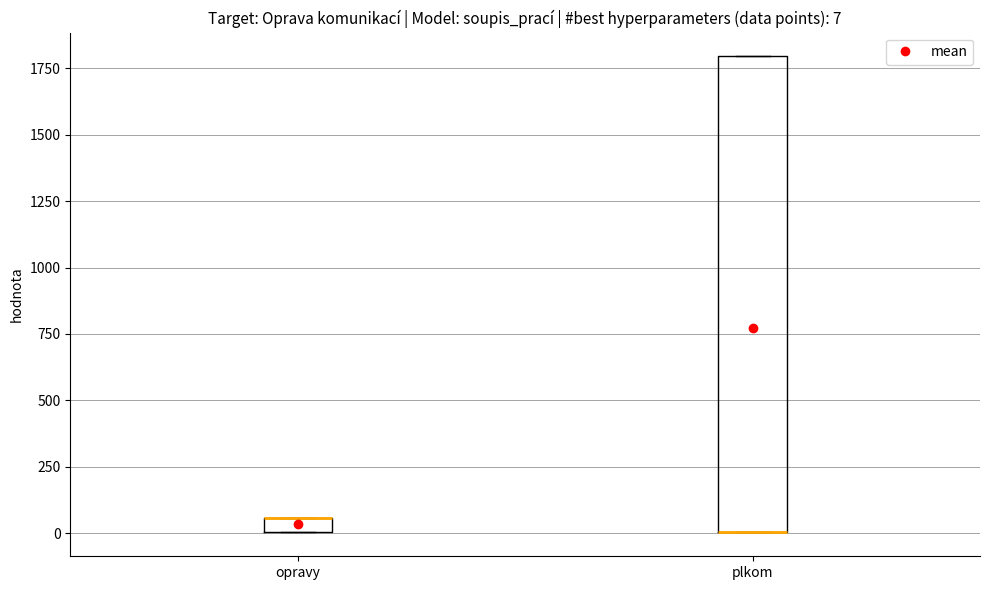

Which box is the tallest, from its lower edge to its upper edge?

plkom